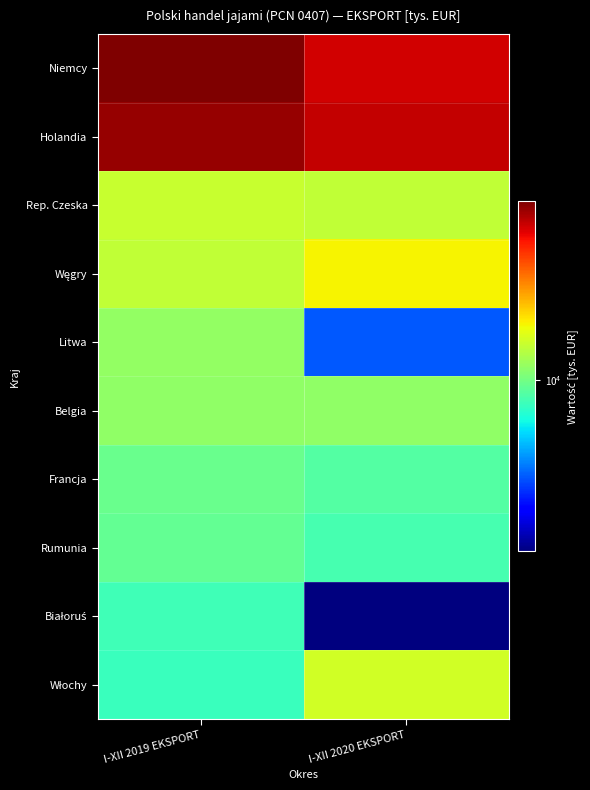

Rank the series by their maximum value, from highest to lowest.

Niemcy, Holandia, Węgry, Włochy, Rep. Czeska, Litwa, Belgia, Francja, Rumunia, Białoruś